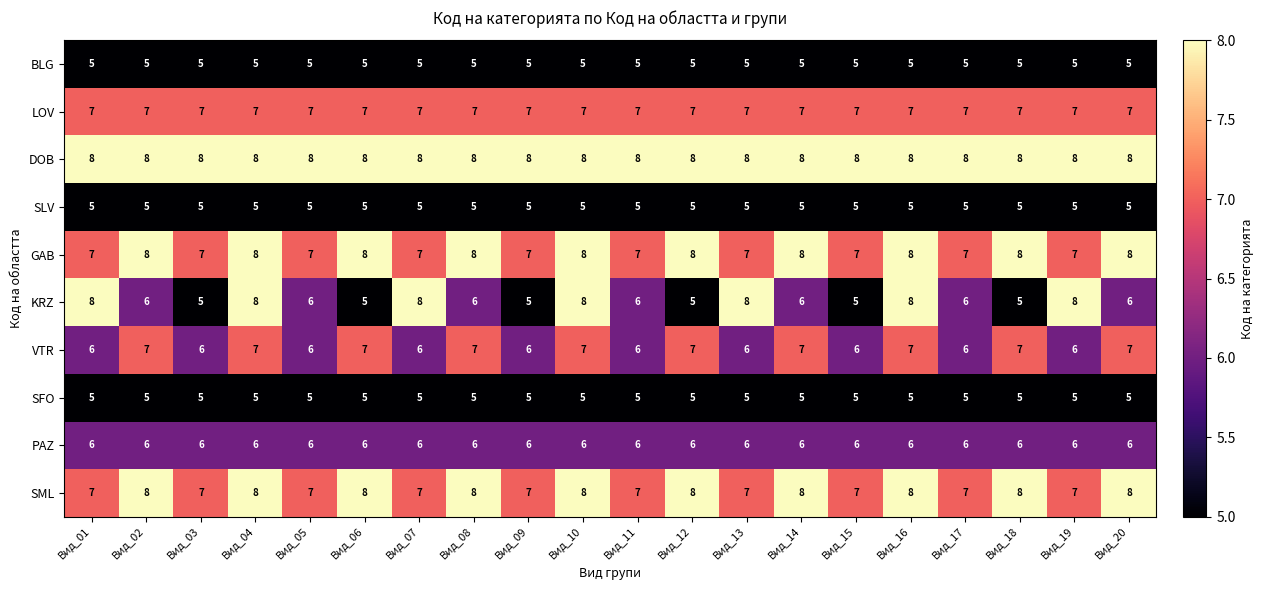

What is the sum of all SFO values?

100